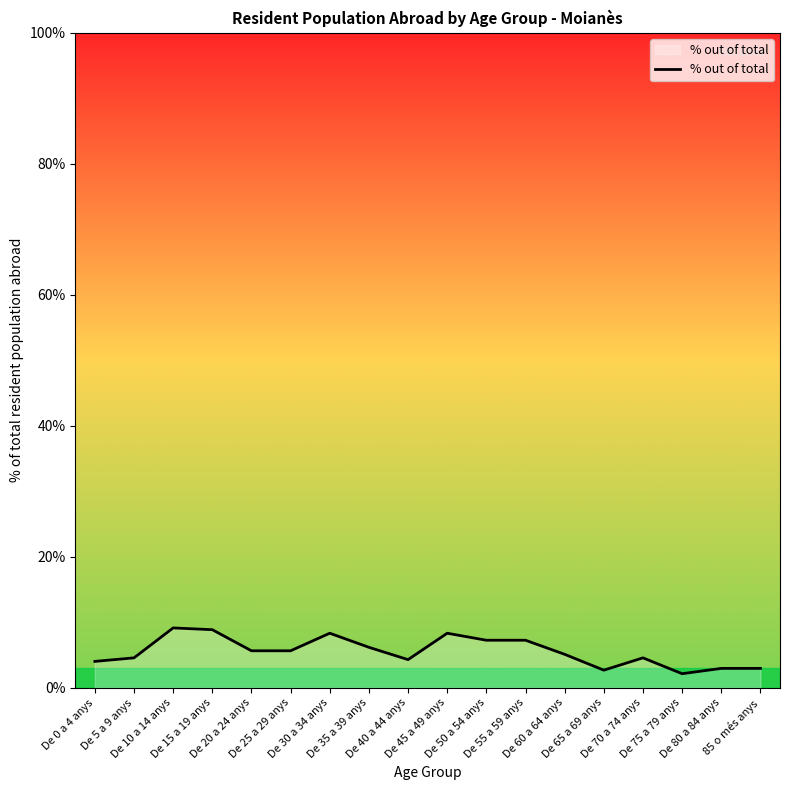

What is the greatest value displayed?

9.1